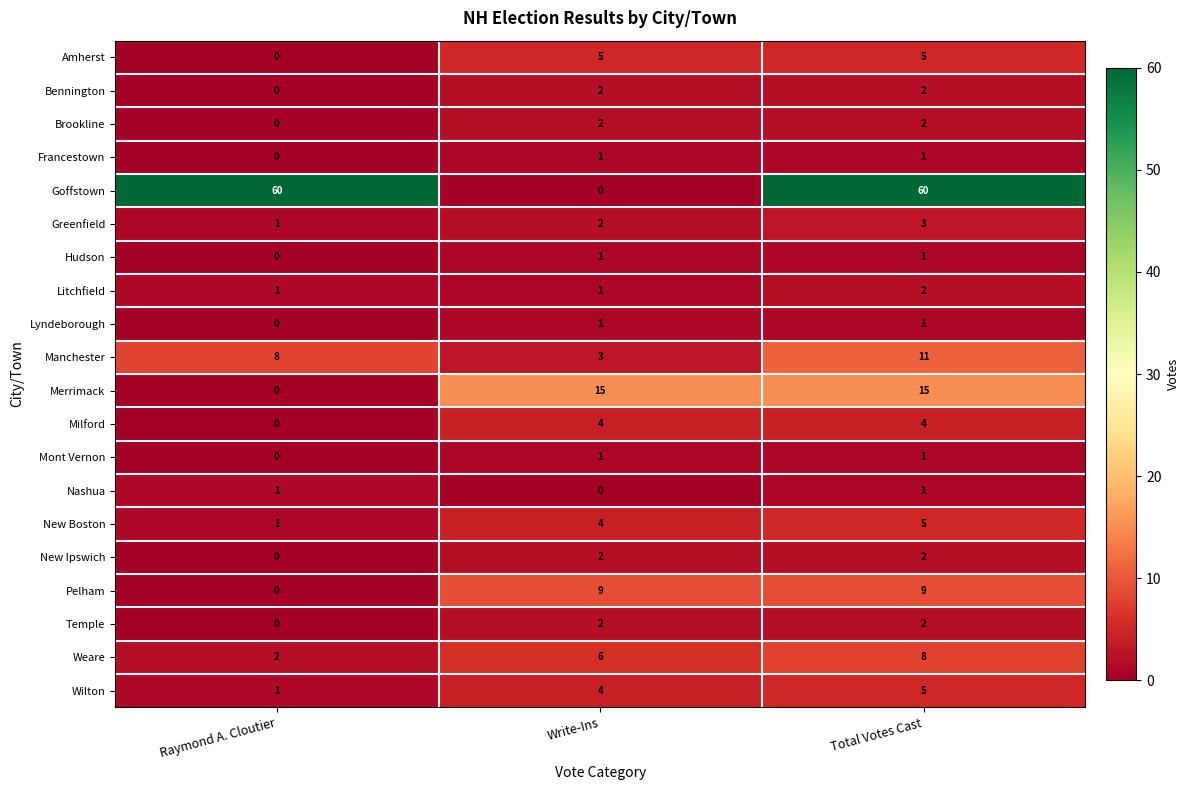

What is the sum of all Goffstown values?

120